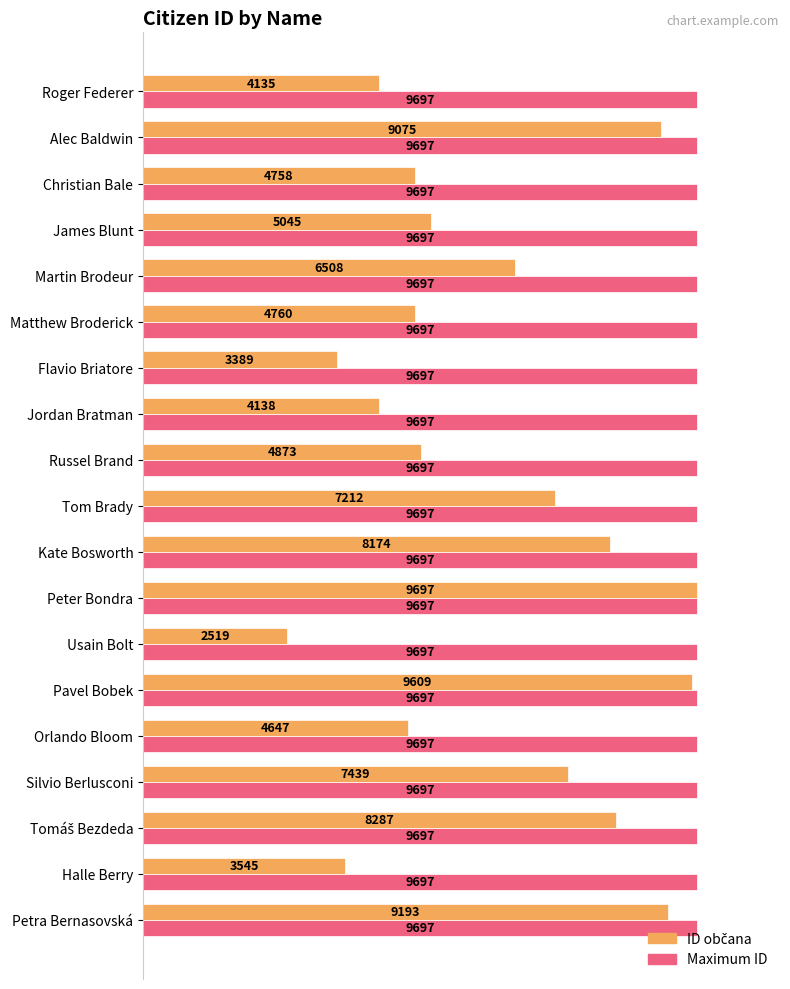

What is the average value of the Maximum ID series?

9697